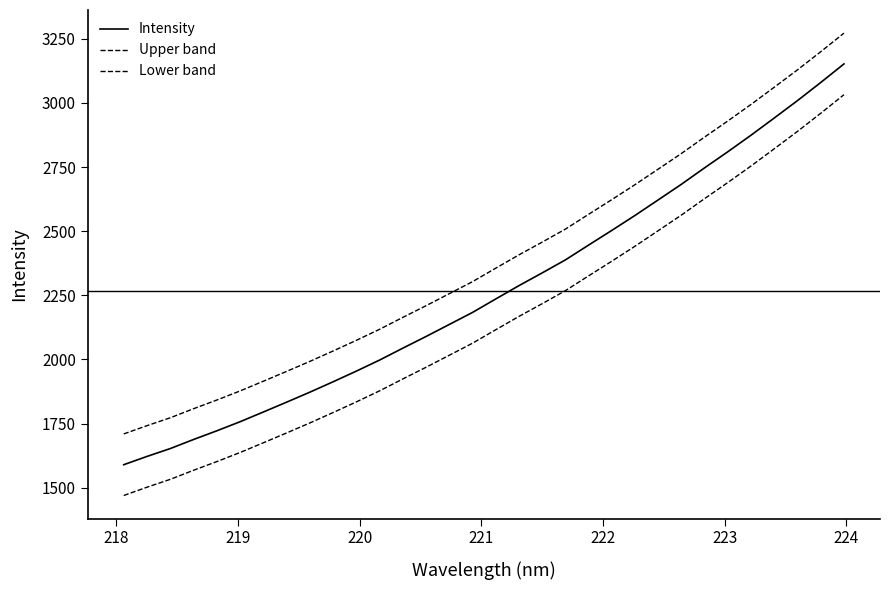

Reading left to right, list all the values displayed in this chart.

Intensity: 1589.6	1621.9	1652.5	1687.8	1721.7	1757.1	1795.0	1833.3	1872.3	1912.9	1954.4	1997.5	2043.9	2089.4	2136.3	2183.2	2235.8	2287.8	2337.4	2388.1	2446.0	2503.2	2561.7	2622.3	2683.3	2747.5	2810.2	2874.7	2941.8	3009.5	3080.0	3152.4
Upper band: 1709.6	1741.9	1772.5	1807.8	1841.7	1877.1	1915.0	1953.3	1992.3	2032.9	2074.4	2117.5	2163.9	2209.4	2256.3	2303.2	2355.8	2407.8	2457.4	2508.1	2566.0	2623.2	2681.7	2742.3	2803.3	2867.5	2930.2	2994.7	3061.8	3129.5	3200.0	3272.4
Lower band: 1469.6	1501.9	1532.5	1567.8	1601.7	1637.1	1675.0	1713.3	1752.3	1792.9	1834.4	1877.5	1923.9	1969.4	2016.3	2063.2	2115.8	2167.8	2217.4	2268.1	2326.0	2383.2	2441.7	2502.3	2563.3	2627.5	2690.2	2754.7	2821.8	2889.5	2960.0	3032.4